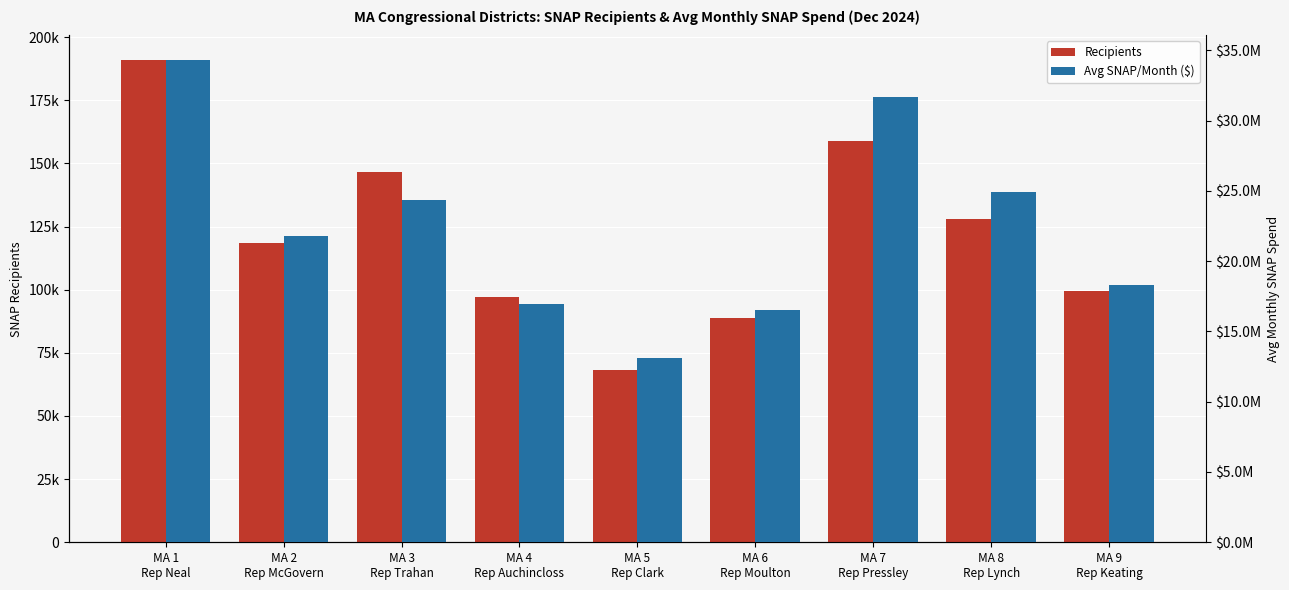

At which category is the sum across all series the highest?

MA 1
Rep Neal